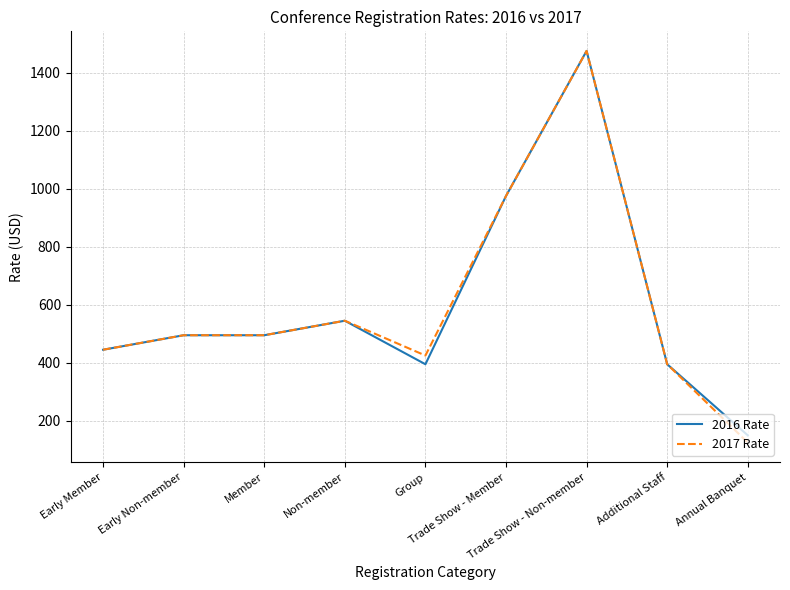

What is the minimum value shown in the chart?

125